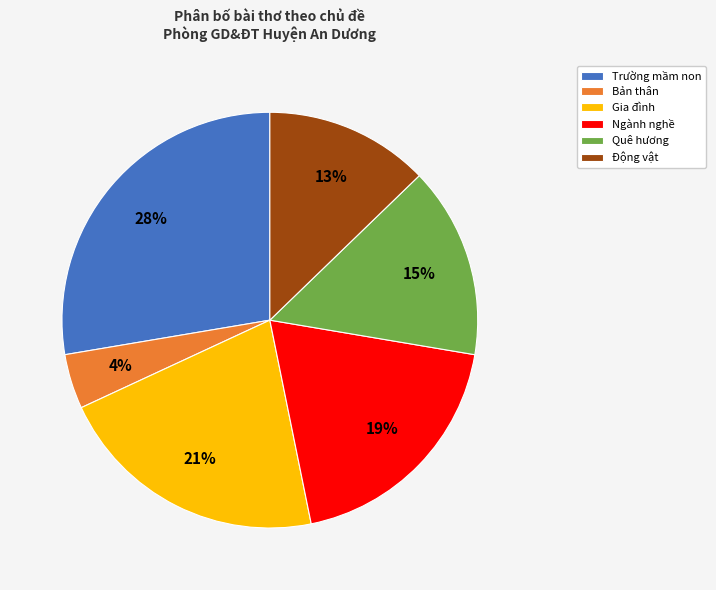

Is Trường mầm non the majority of the pie?

No